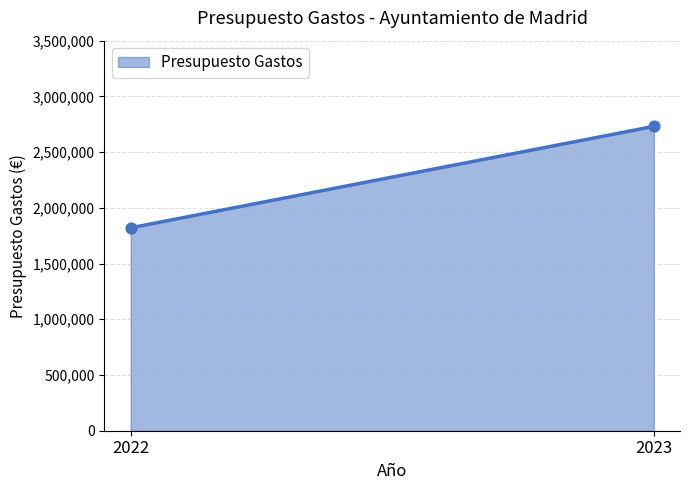

What is the range of Y values (max minus min)?

910279.9